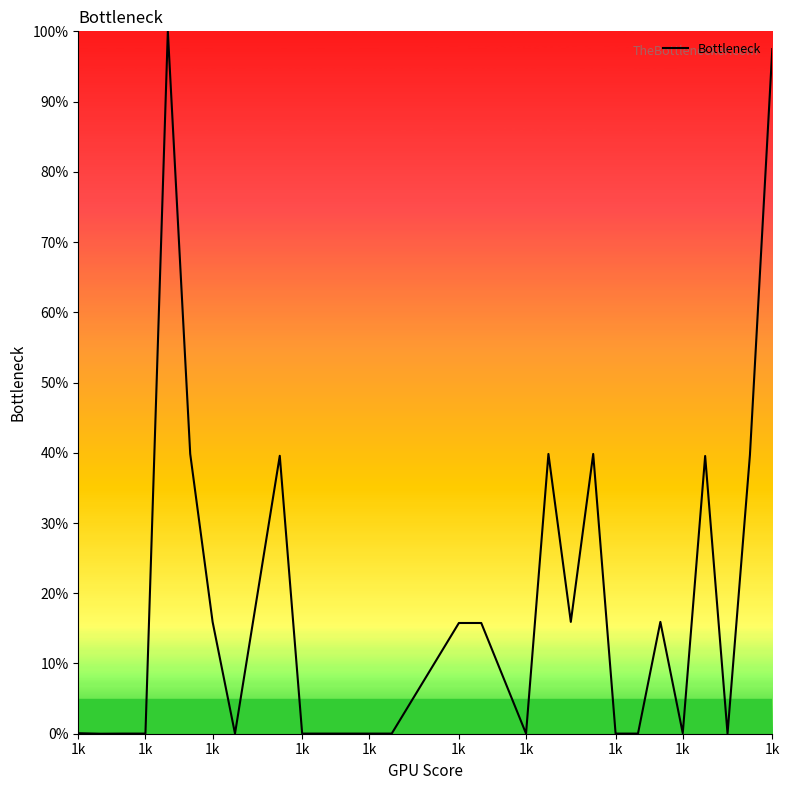

What is the maximum value shown in the chart?

100.0